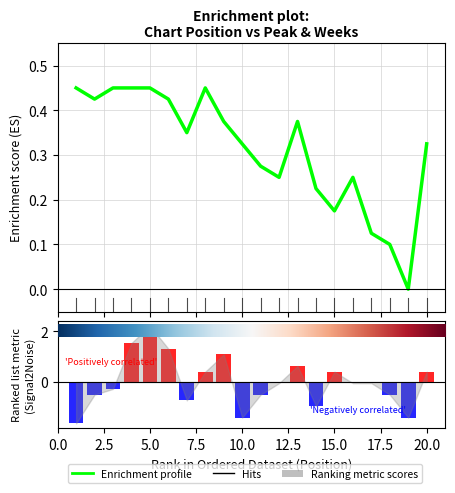

How many positive values does the Enrichment profile series have?

19